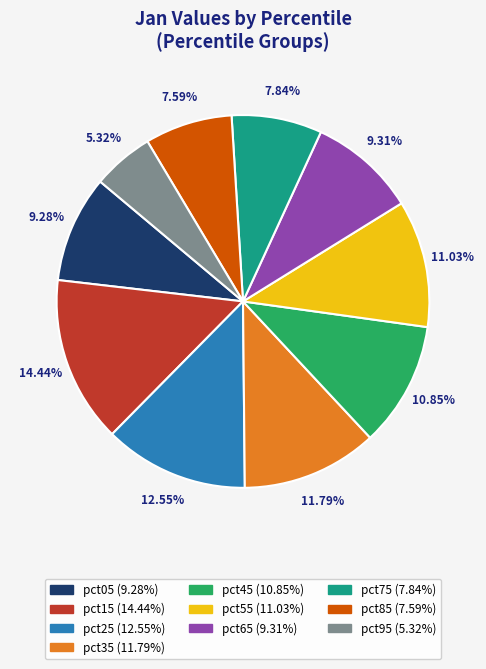

How many segments does this pie chart have?

10